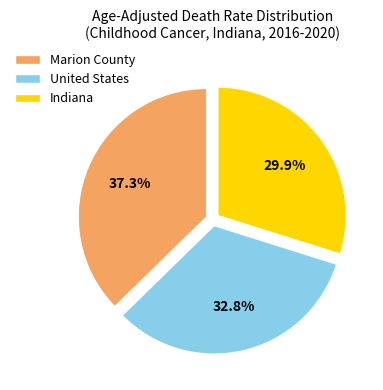

To the nearest percent, what is the difference between the largest and smallest slice percentages?

7%